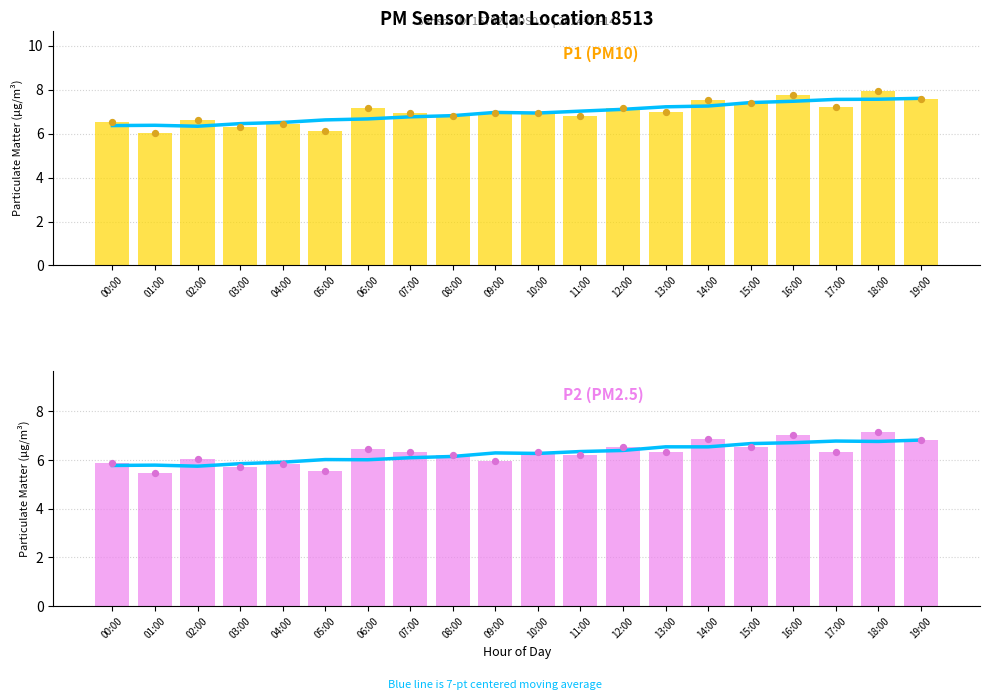

At how many categories does at least one series exceed 6?

20